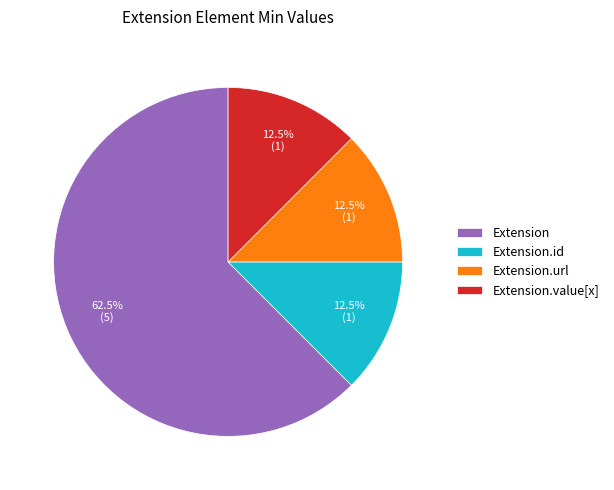

What percentage is NOT represented by Extension.value[x]?

87.5%